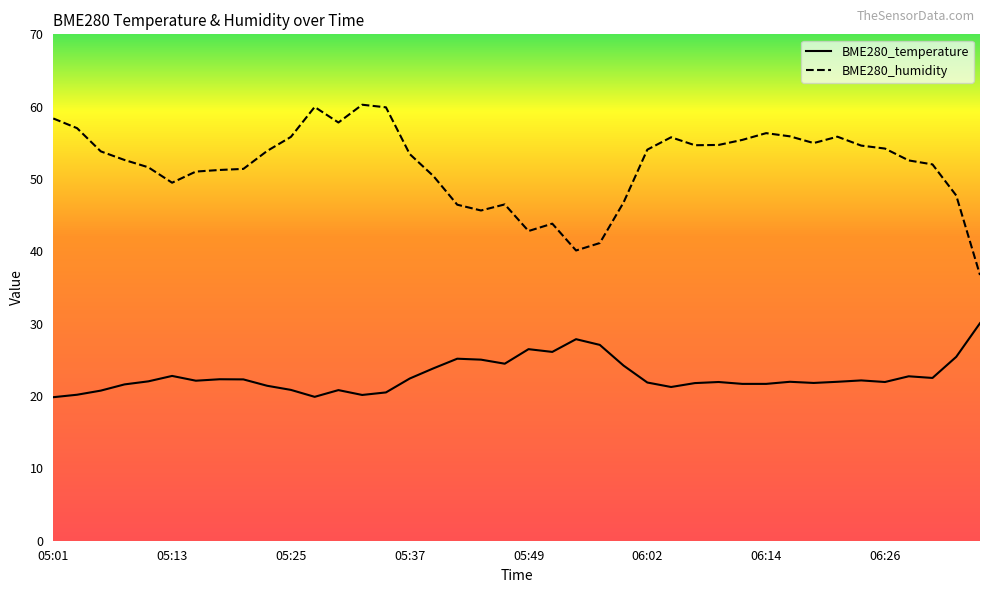

What is the label of the 31st point from the left?

06:14